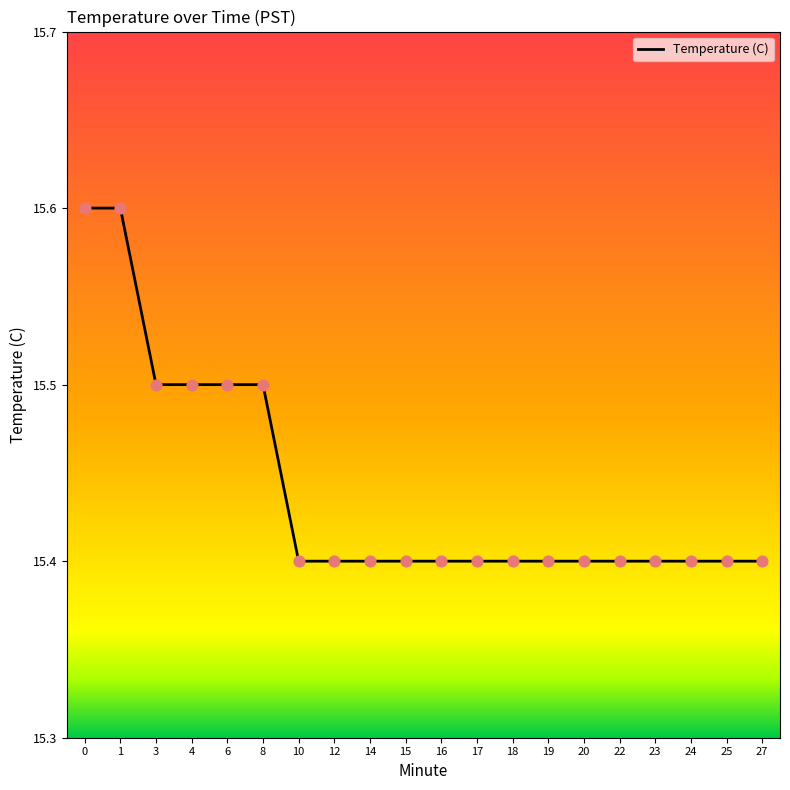

Between 25 and 6, which is larger?

6